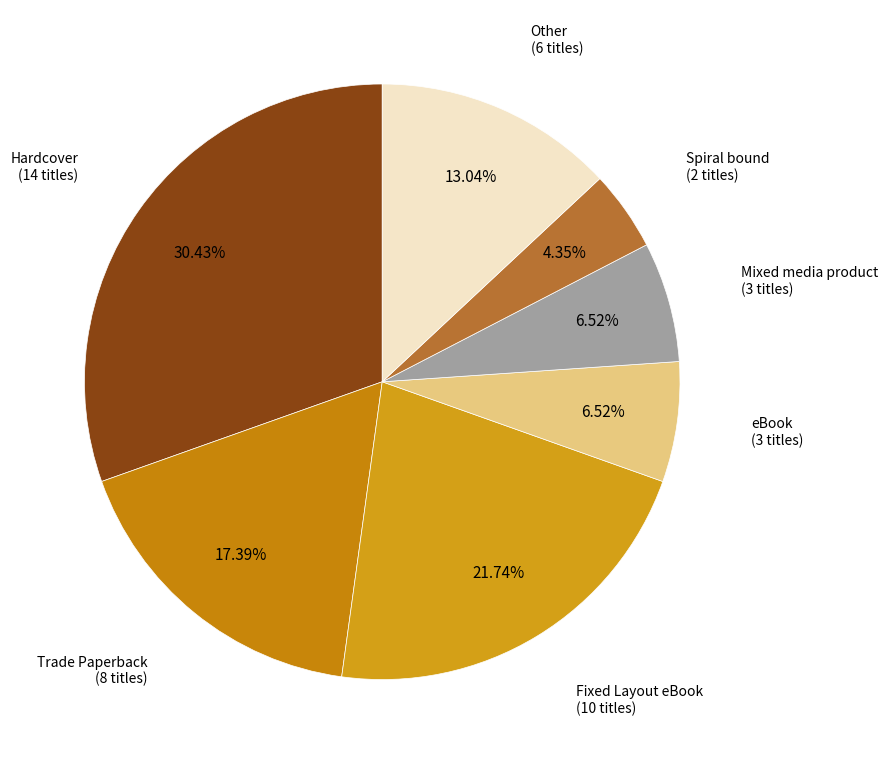

How many segments does this pie chart have?

7